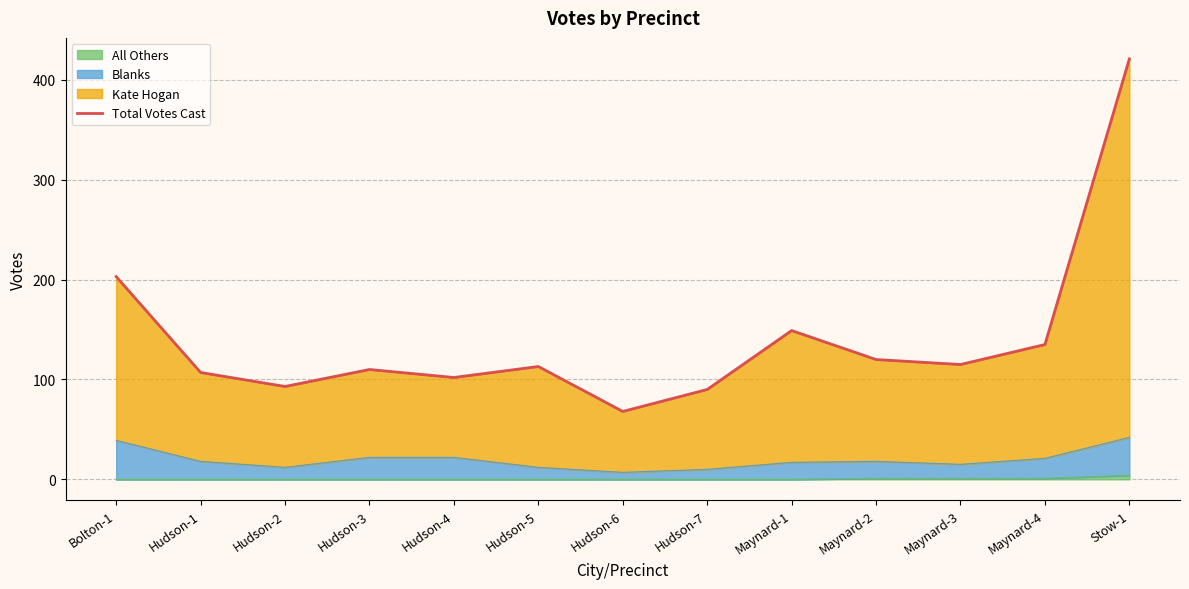

Reading left to right, transcribe all the data shown in this chart.

203	107	93	110	102	113	68	90	149	120	115	135	421